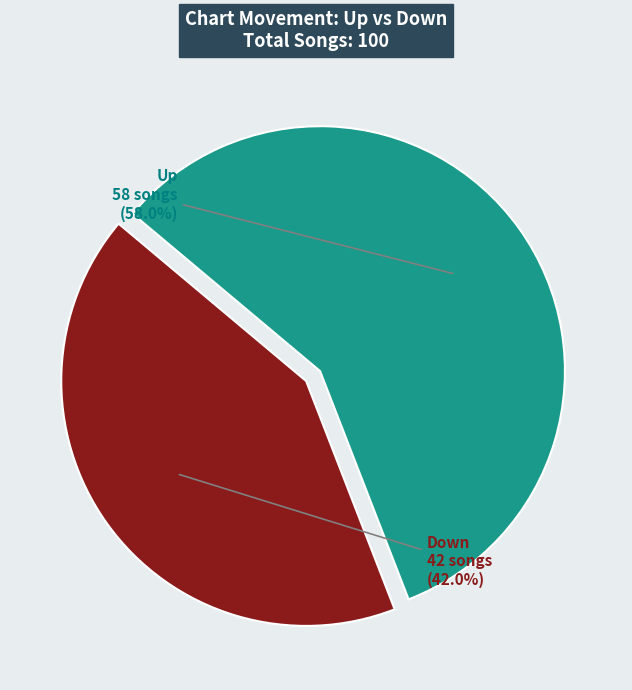

Rank the categories by value from lowest to highest.

Down, Up